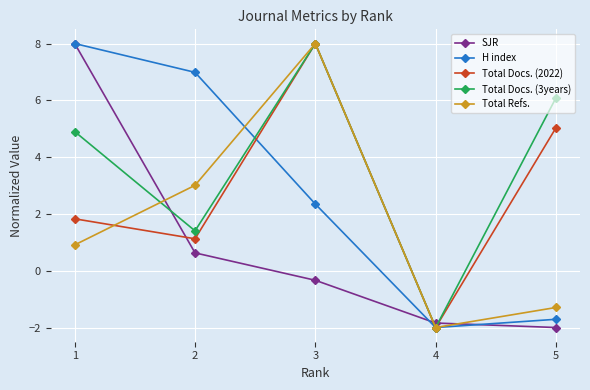

True or false: Total Docs. (2022) and SJR intersect in this chart.

True